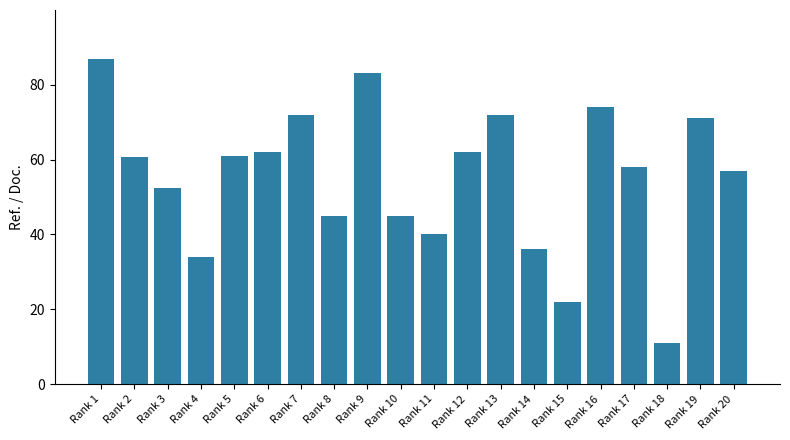

What is the approximate value at Rank 8?

45.0